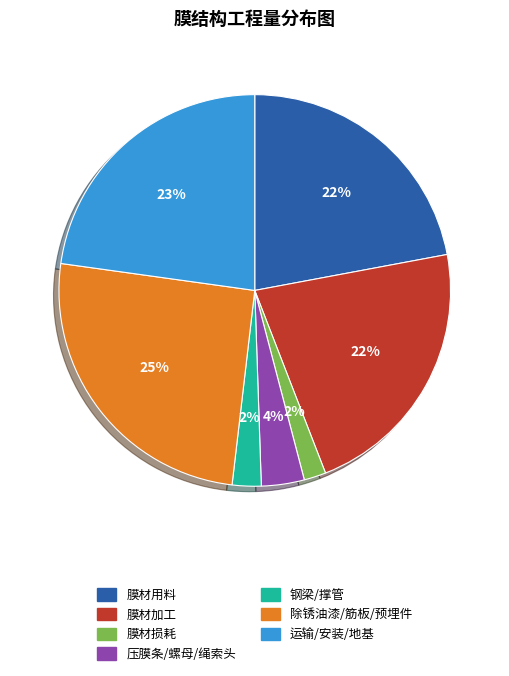

Does 除锈油漆/筋板/预埋件 account for over 50% of the chart?

No